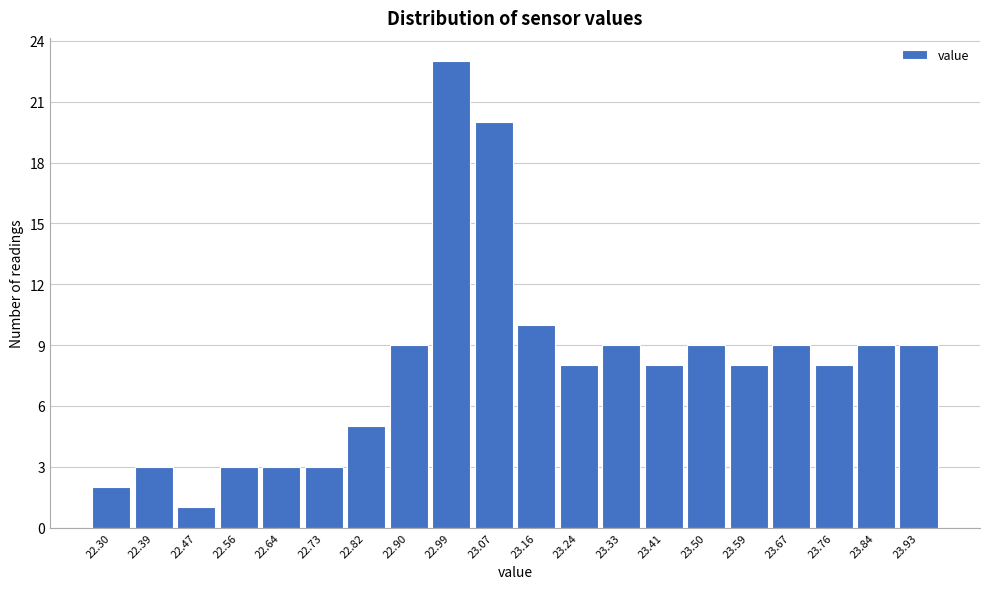

Reading left to right, transcribe this chart: for each bar, give the range it covers on the x-axis and its height. Neither the bar edges nor the heights are printed on the chart, so give them approximately, as read against the axes.

22.26 to 22.35: 2
22.35 to 22.43: 3
22.43 to 22.52: 1
22.52 to 22.60: 3
22.60 to 22.69: 3
22.69 to 22.77: 3
22.77 to 22.86: 5
22.86 to 22.94: 9
22.94 to 23.03: 23
23.03 to 23.12: 20
23.12 to 23.20: 10
23.20 to 23.29: 8
23.29 to 23.37: 9
23.37 to 23.46: 8
23.46 to 23.54: 9
23.54 to 23.63: 8
23.63 to 23.71: 9
23.71 to 23.80: 8
23.80 to 23.88: 9
23.88 to 23.97: 9